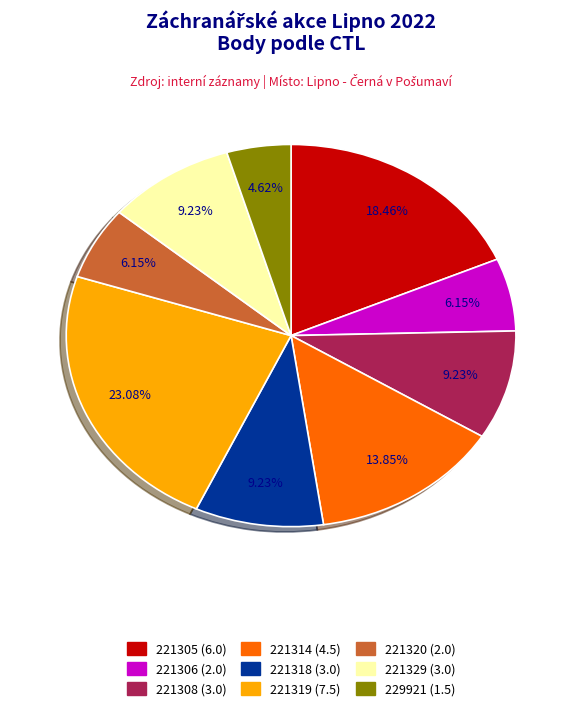

Which category has the smallest portion of the pie?

229921